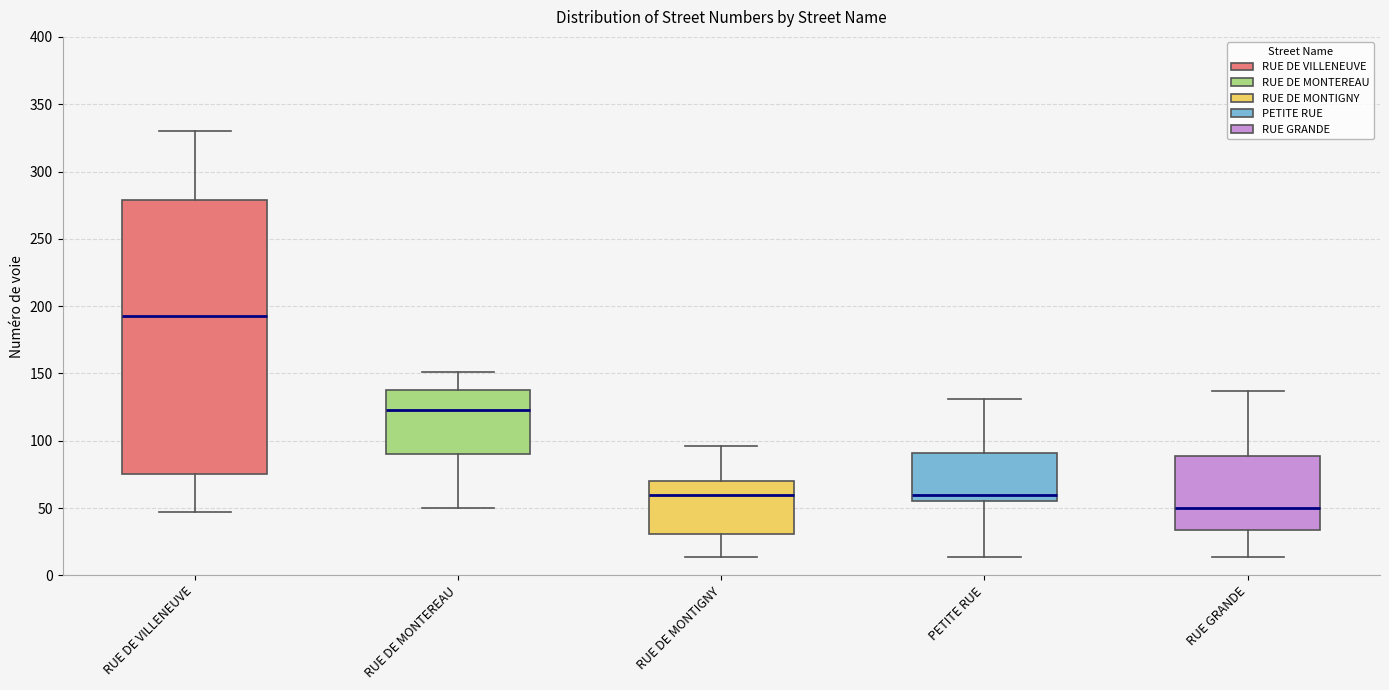

Reading left to right, transcribe this box plot: for each box, give where its median line is, the range the box spans, and where its two whiskers end, as read against the y-axis. The values are not printed on the chart, so give them approximately, as read against the axis.

RUE DE VILLENEUVE: median 195, box 75 to 280, whiskers 45 to 330
RUE DE MONTEREAU: median 125, box 90 to 140, whiskers 50 to 150
RUE DE MONTIGNY: median 60, box 30 to 70, whiskers 15 to 95
PETITE RUE: median 60, box 55 to 90, whiskers 15 to 130
RUE GRANDE: median 50, box 35 to 90, whiskers 15 to 135